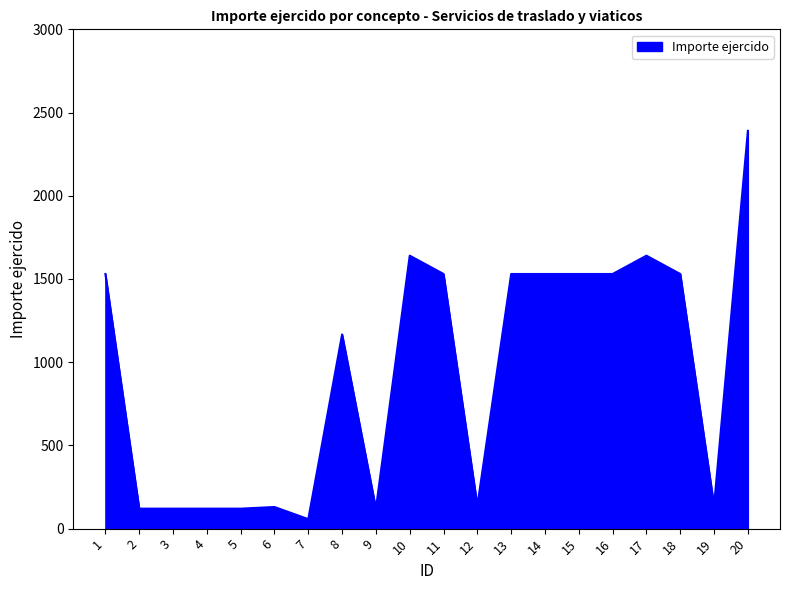

How many values are below 1530?

10